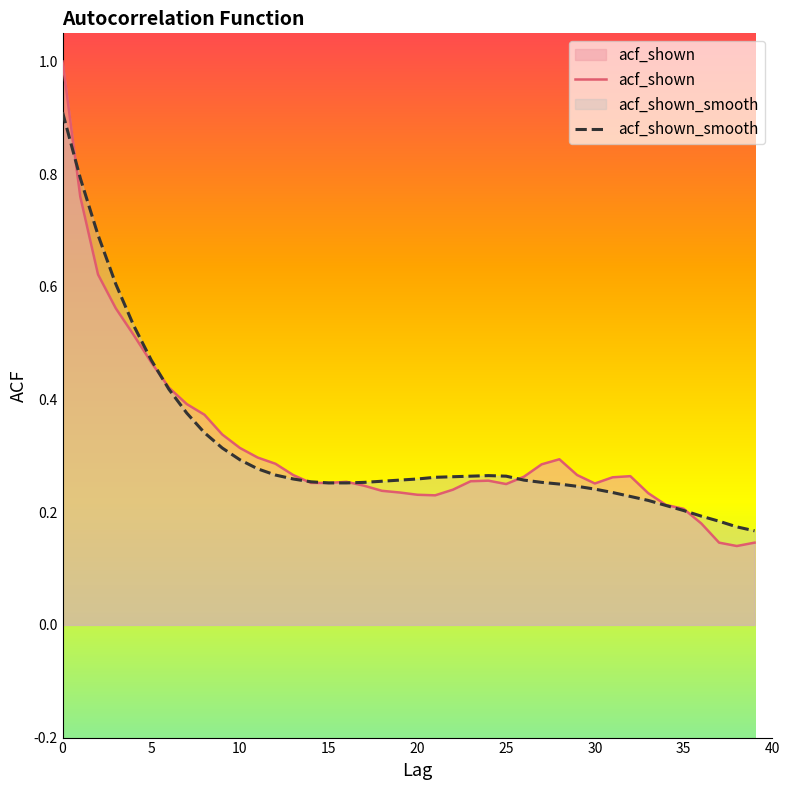

What is the label of the 22nd point from the left?

21